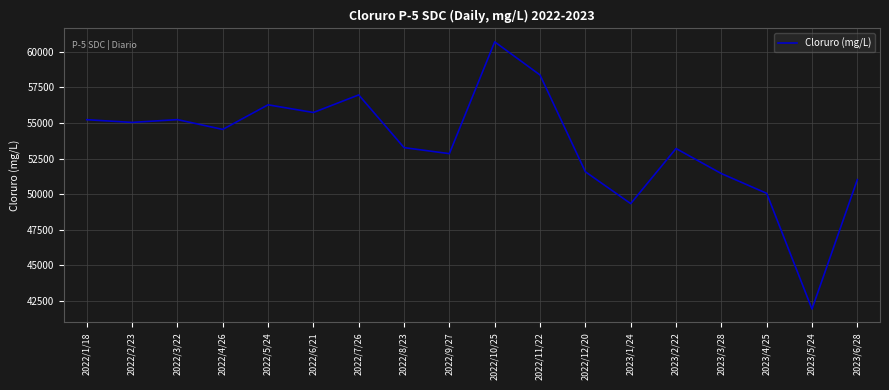

What is the sum of the values at 2022/5/24 and 2022/9/27?

109122.4